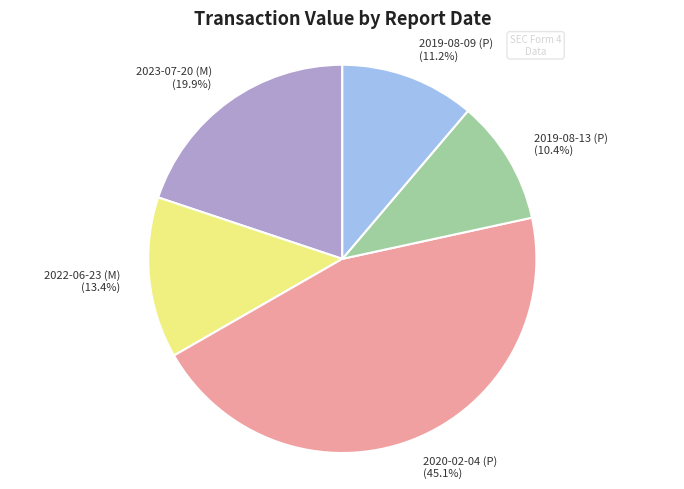

Which category has the smallest portion of the pie?

2019-08-13 (P)